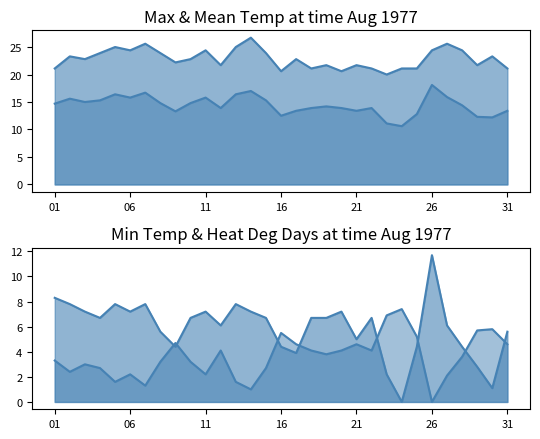

What is the approximate value of Min Temp (C) at 30?

1.1